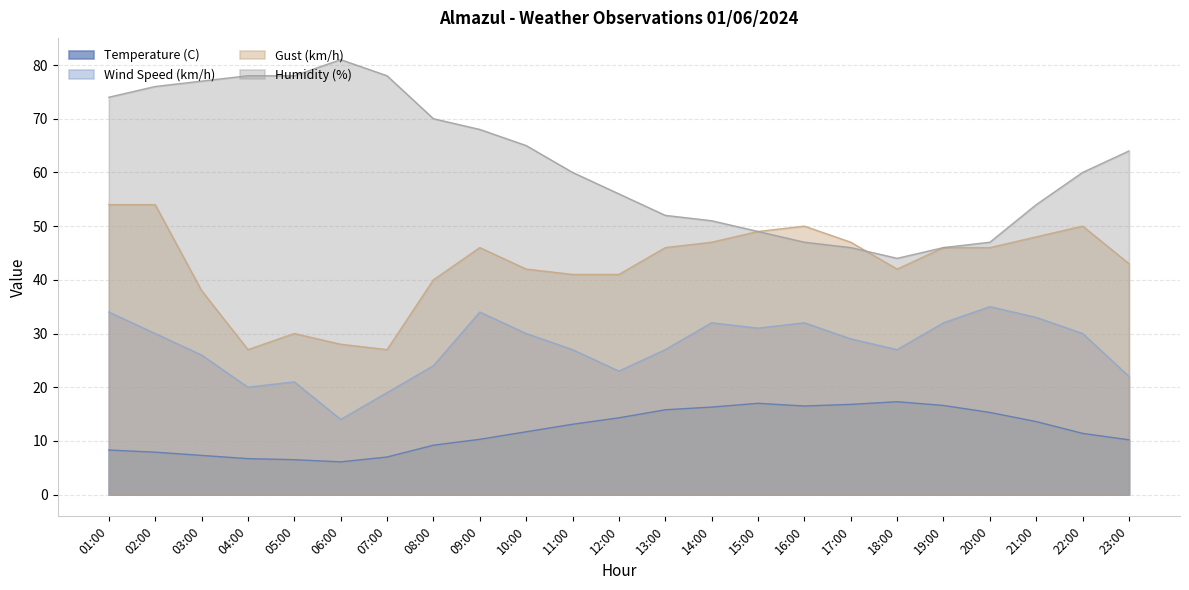

Rank the series at 04:00 from highest to lowest value.

Humidity (%), Gust (km/h), Wind Speed (km/h), Temperature (C)